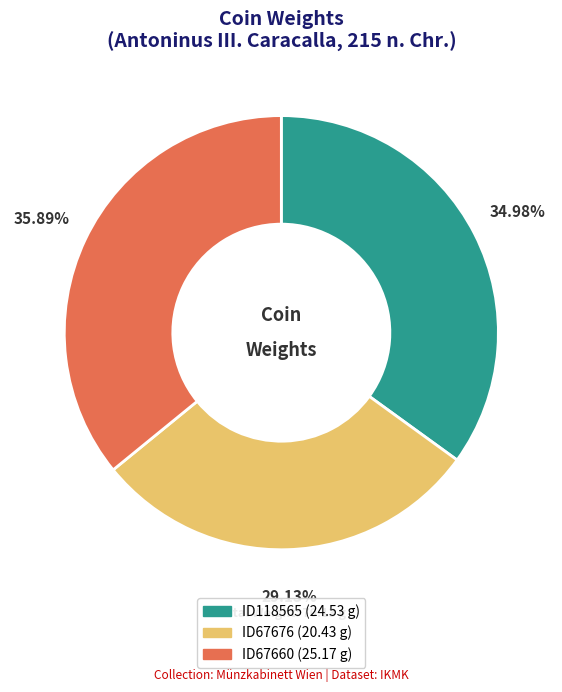

Which category has the biggest portion of the pie?

ID67660